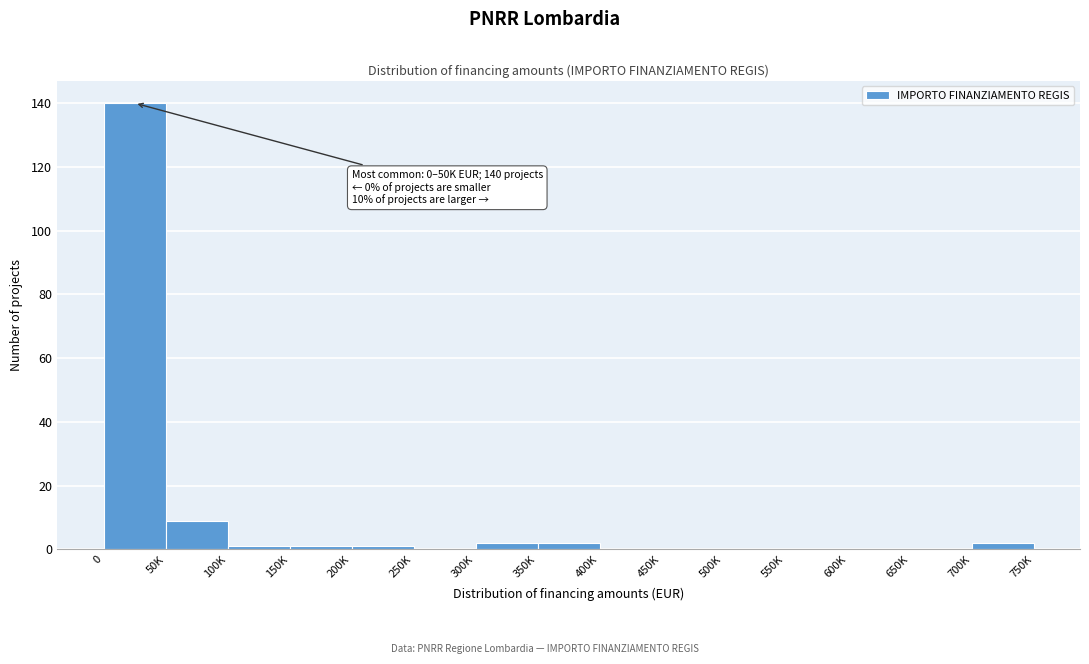

Reading left to right, list all the values displayed in this chart.

0=140	50K=9	100K=1	150K=1	200K=1	250K=0	300K=2	350K=2	400K=0	450K=0	500K=0	550K=0	600K=0	650K=0	700K=2